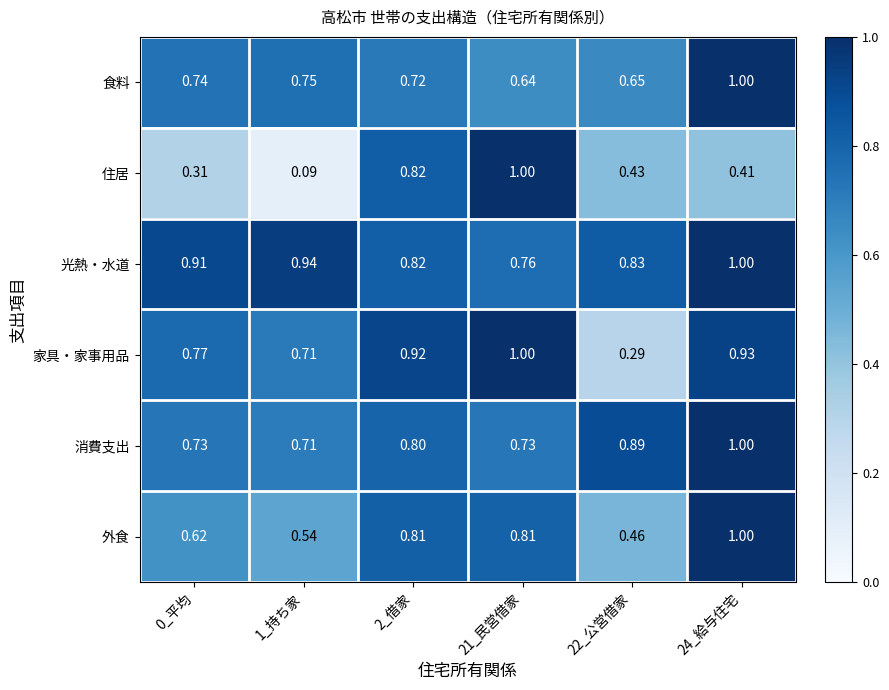

Is the value of 家具・家事用品 at 21_民営借家 greater than the value of 光熱・水道 at 22_公営借家?

Yes